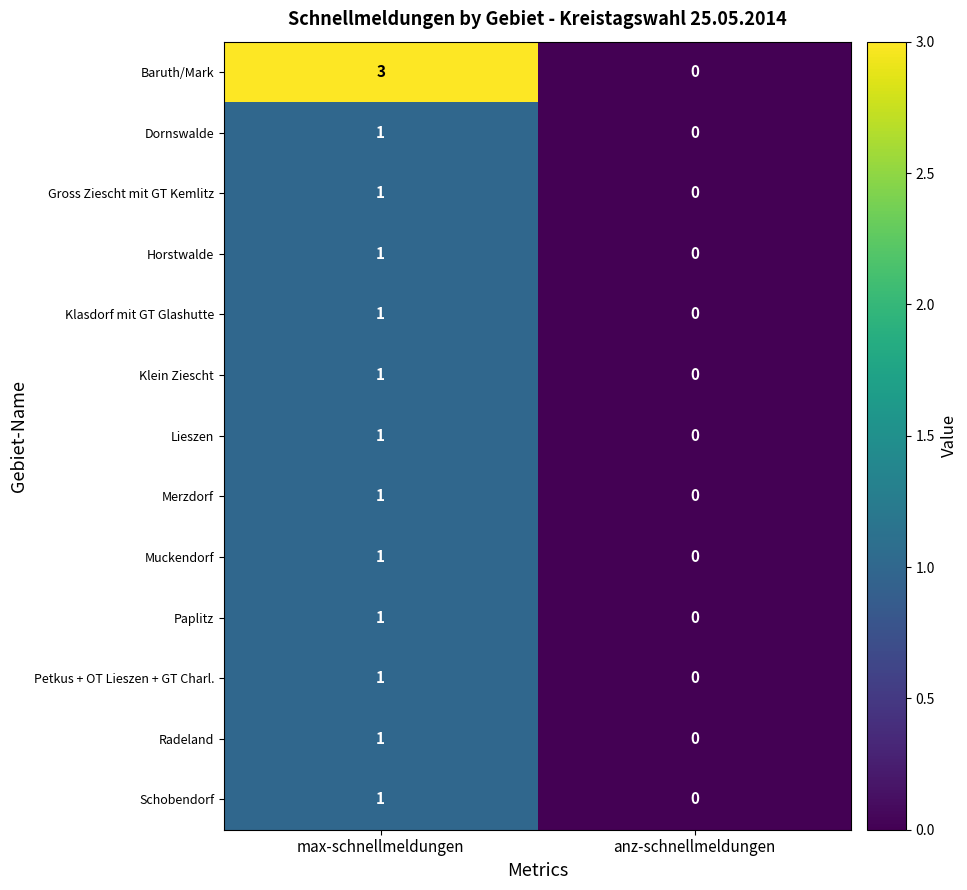

Which series has the widest spread of values?

Baruth/Mark